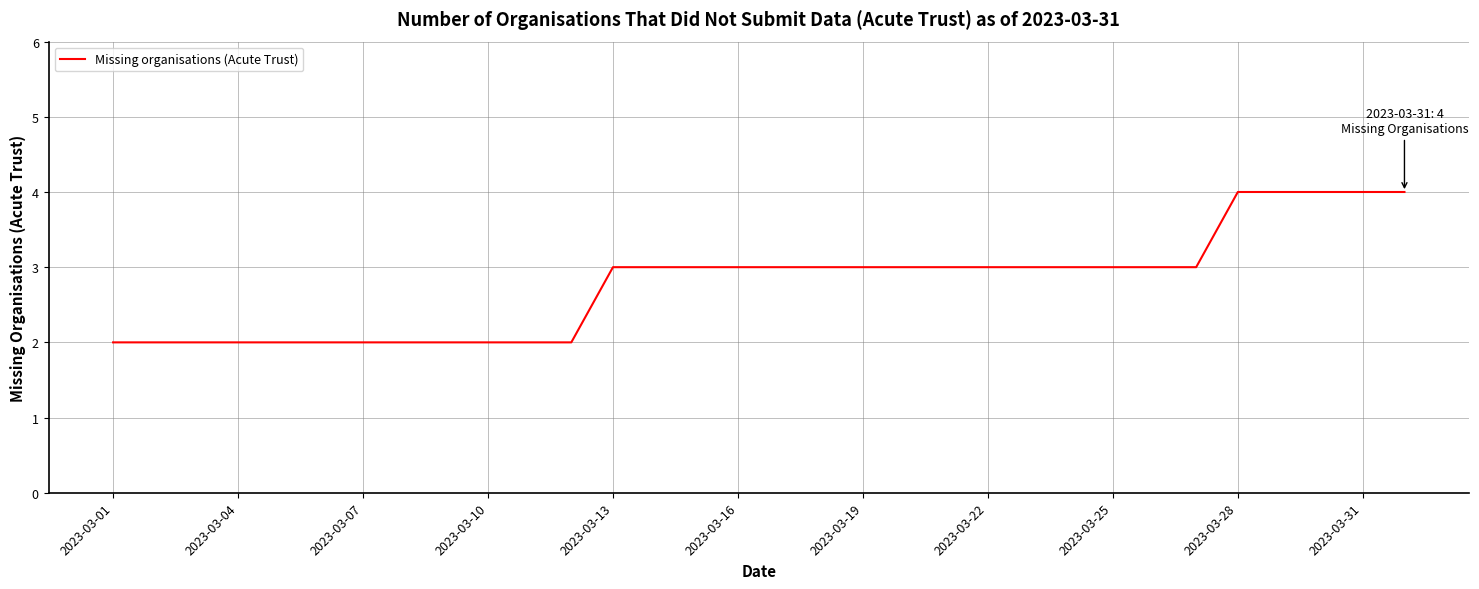

What is the greatest value displayed?

4